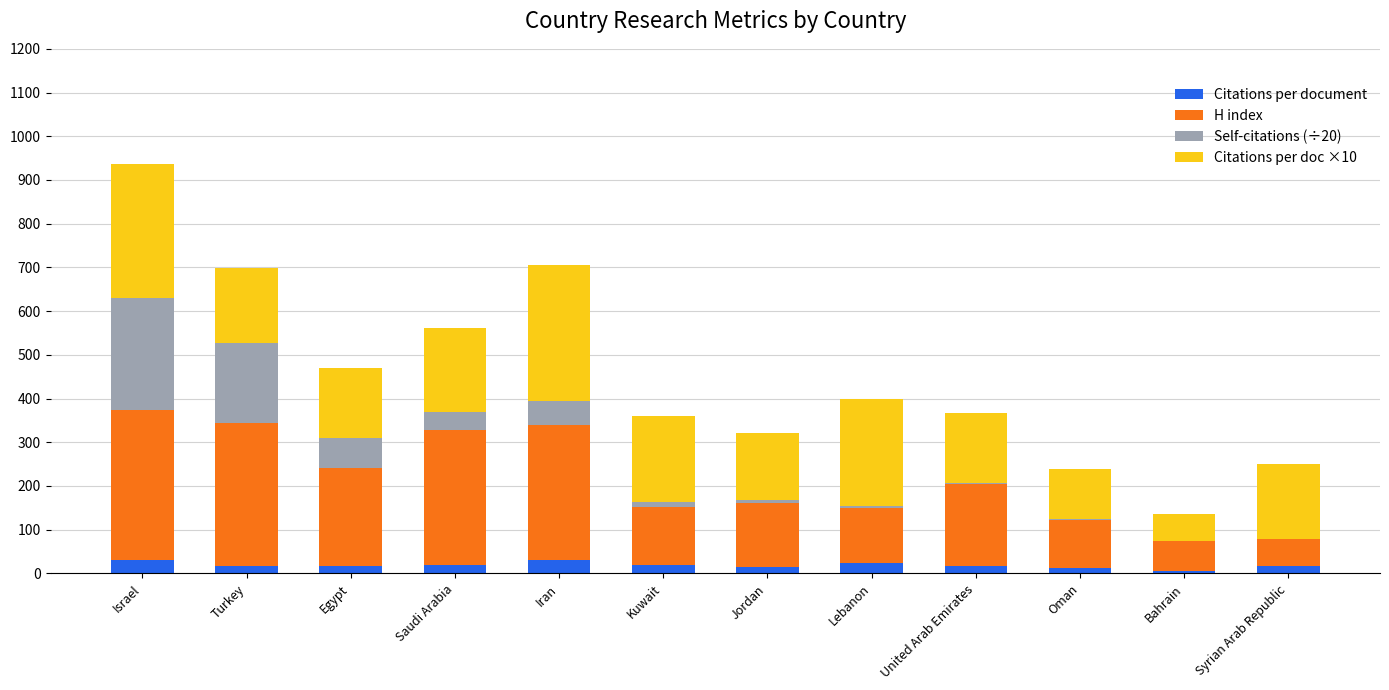

At which category is the sum across all series the highest?

Israel